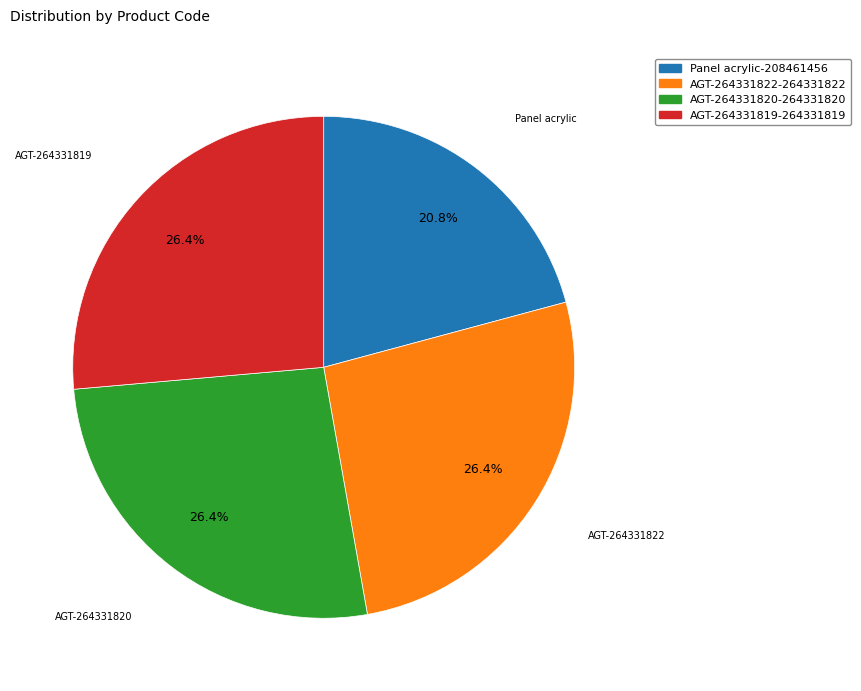

Which category has the smallest portion of the pie?

Panel acrylic